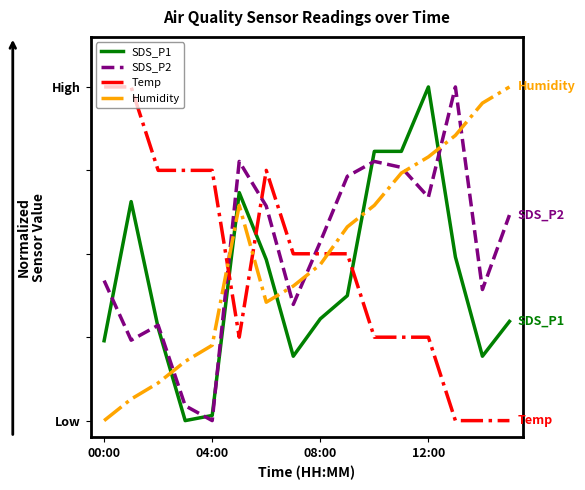

Which series has the widest spread of values?

Humidity